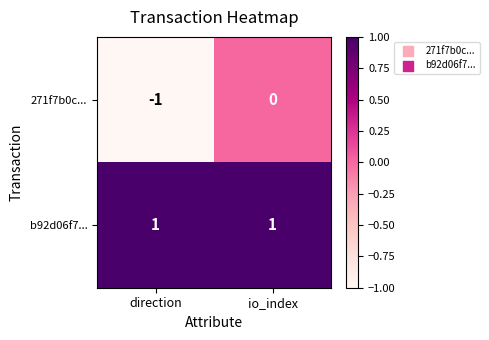

What is the total value across all series at io_index?

1